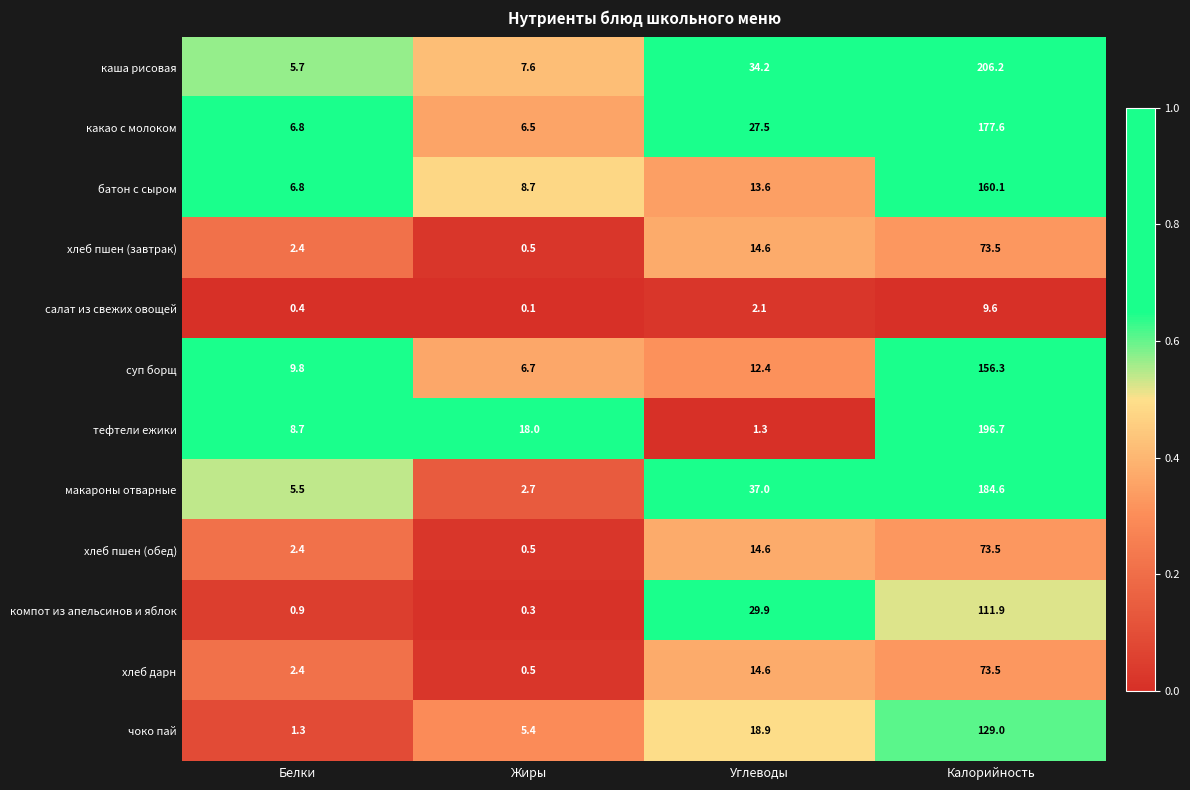

What is the sum of all чоко пай values?

154.6